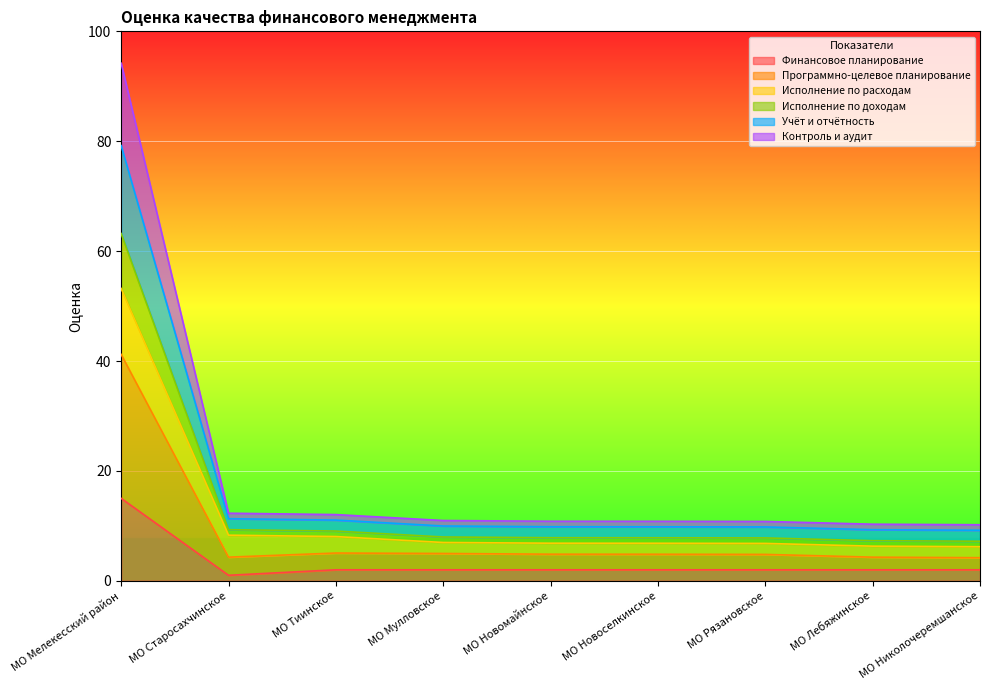

Is it true that Финансовое планирование equals 2.0 at МО Рязановское?

True